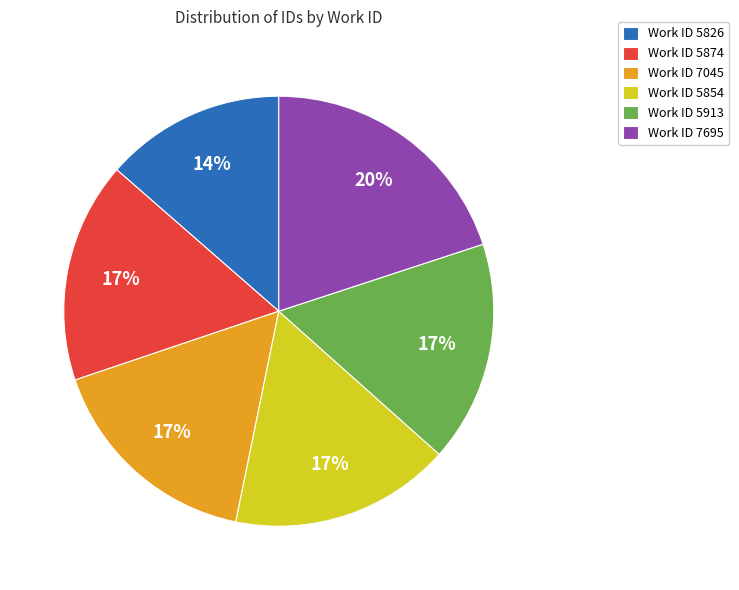

What is the largest slice in the pie chart?

Work ID 7695